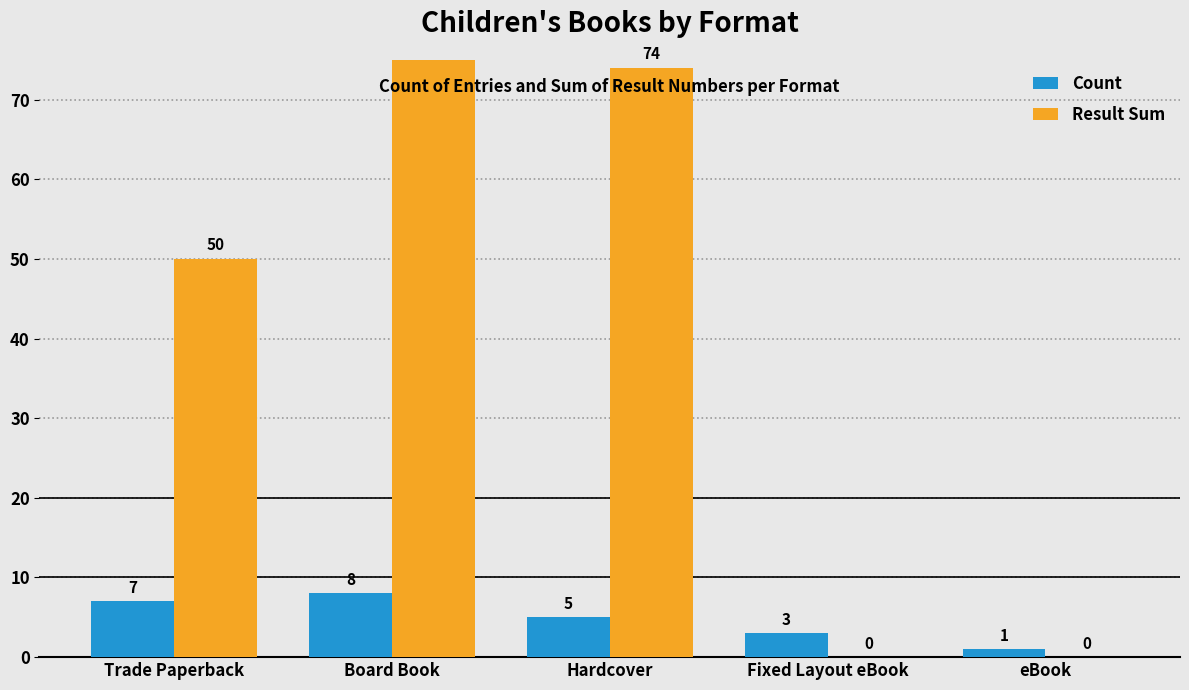

The value of Result Sum at Hardcover is 46. True or false?

False